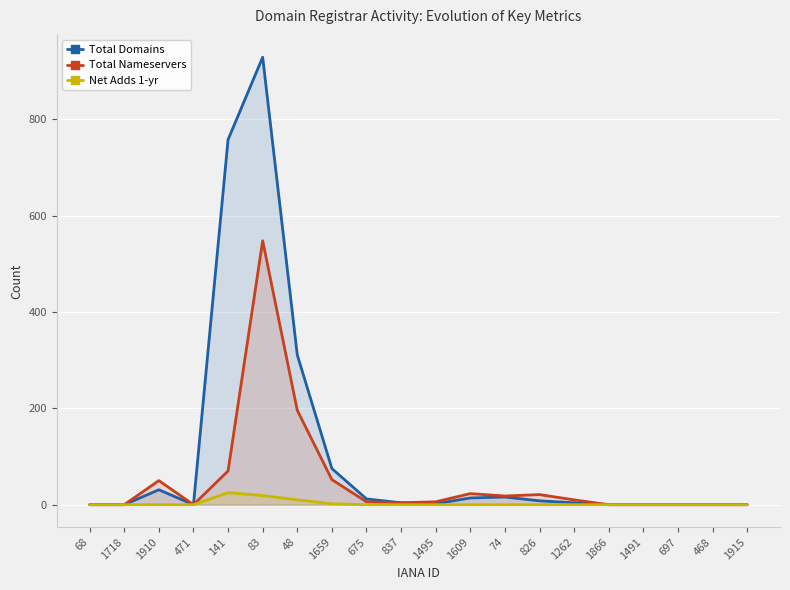

Does the chart display data point markers on the line(s)?

No